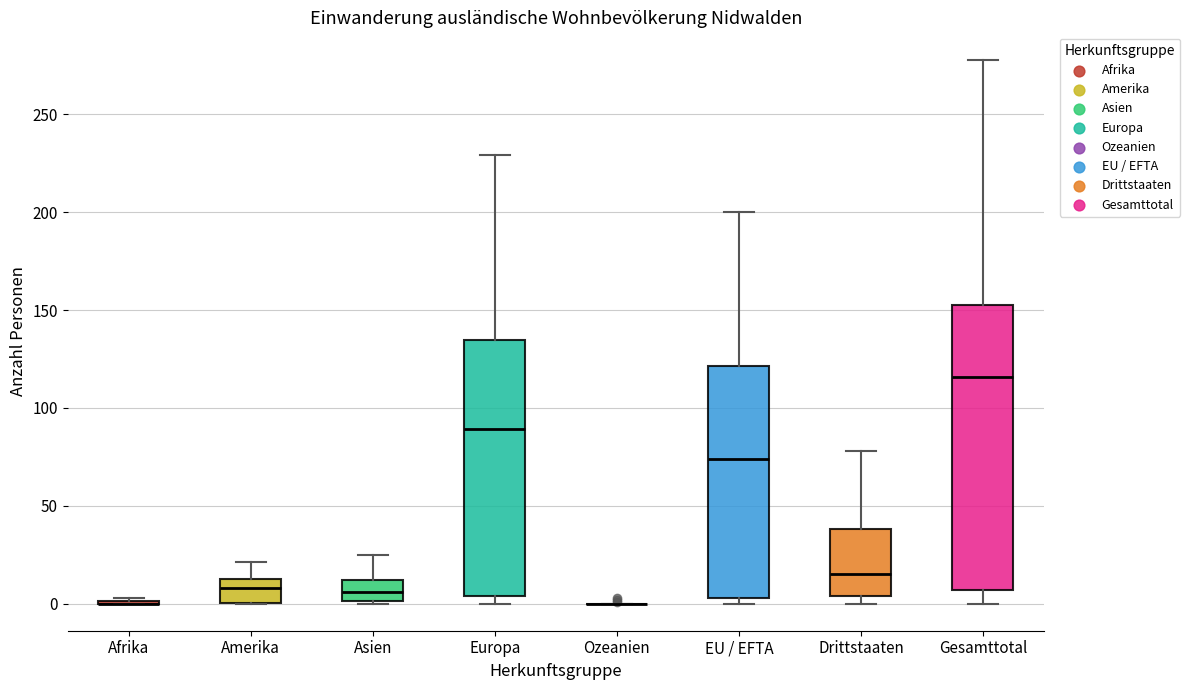

Reading left to right, read every box against the y-axis: the position of its median line, the range the box covers, and the ends of its whiskers. The values are not printed on the chart, so give them approximately, as read against the axis.

Afrika: box collapsed to a line at 0, whiskers 0 to 5
Amerika: median 10, box 0 to 15, whiskers 0 to 20
Asien: median 5, box 0 to 10, whiskers 0 to 25
Europa: median 90, box 5 to 135, whiskers 0 to 230
Ozeanien: box collapsed to a line at 0, whiskers 0 to 0
EU / EFTA: median 75, box 5 to 120, whiskers 0 to 200
Drittstaaten: median 15, box 5 to 40, whiskers 0 to 80
Gesamttotal: median 115, box 5 to 155, whiskers 0 to 280